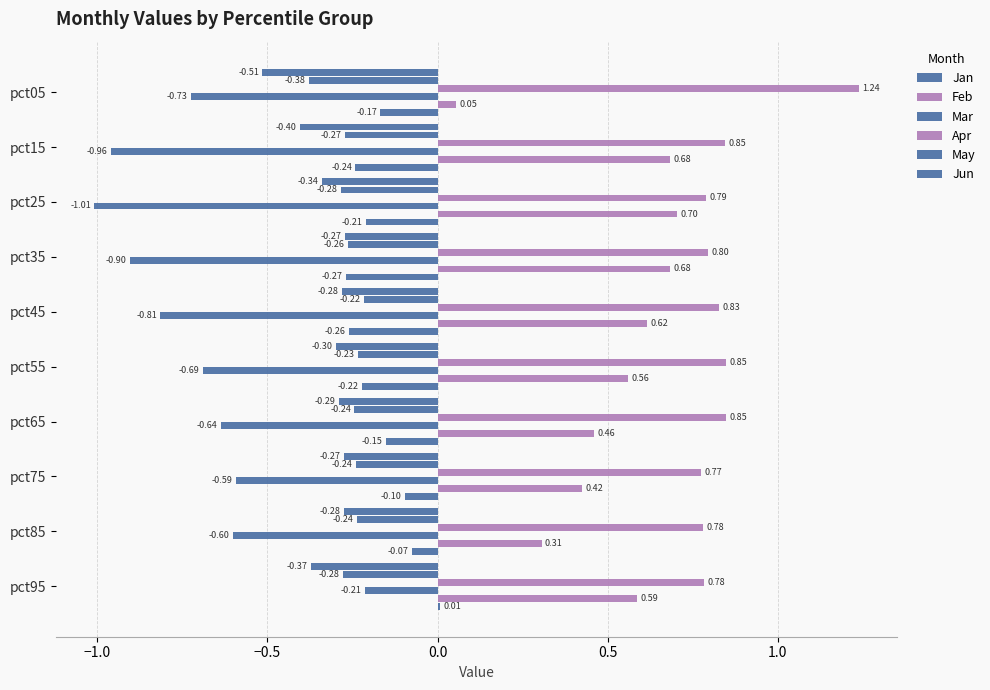

Which series has the largest total across all categories?

Apr